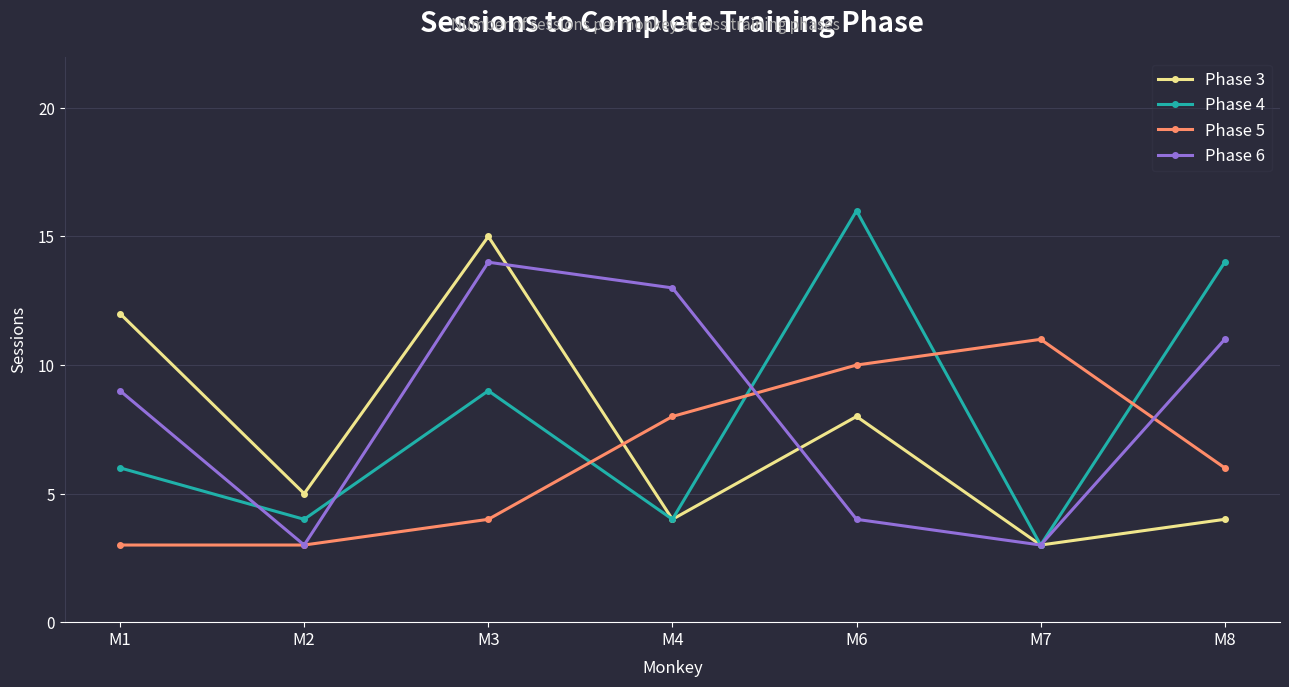

What is the value of the Phase 4 point at the 4th from the left?

4